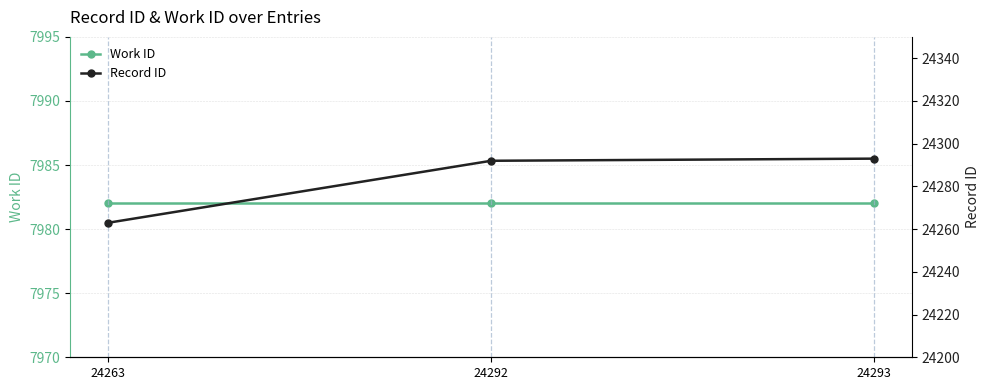

How many data points does each series have?

3